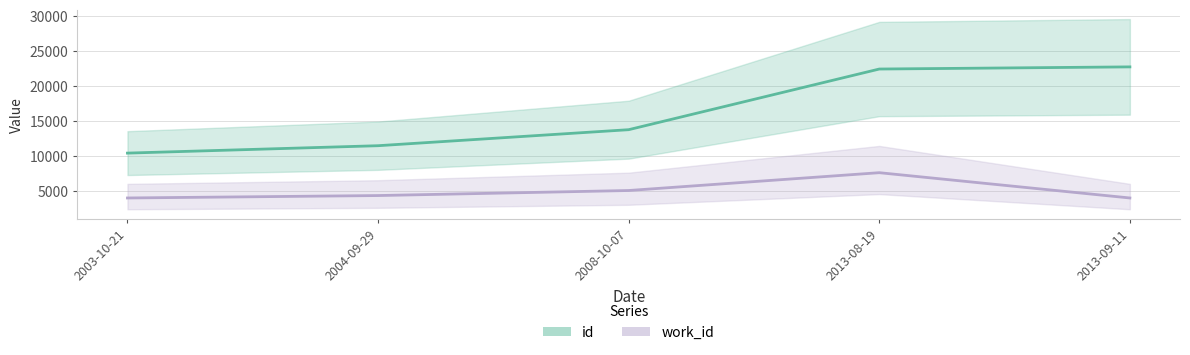

What is the minimum value shown in the chart?

4024